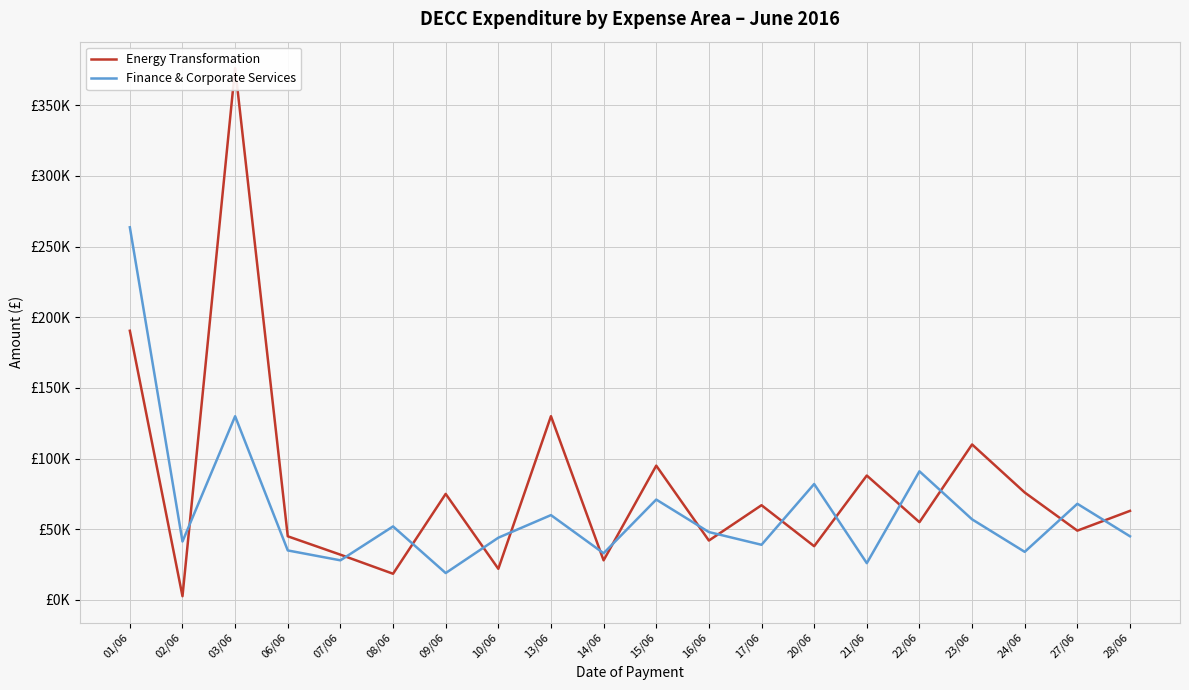

Where is Energy Transformation nearest to the value 189477?

01/06